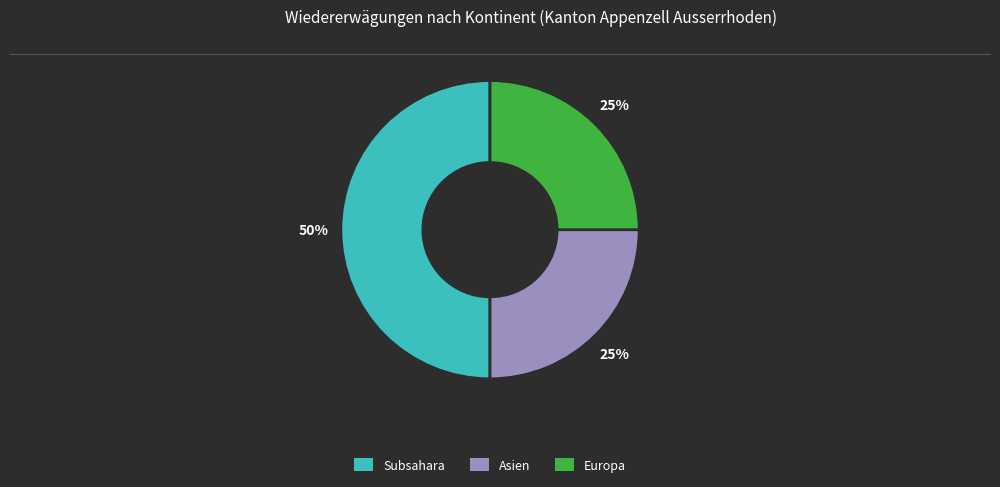

To the nearest percent, what is the average slice percentage?

33%